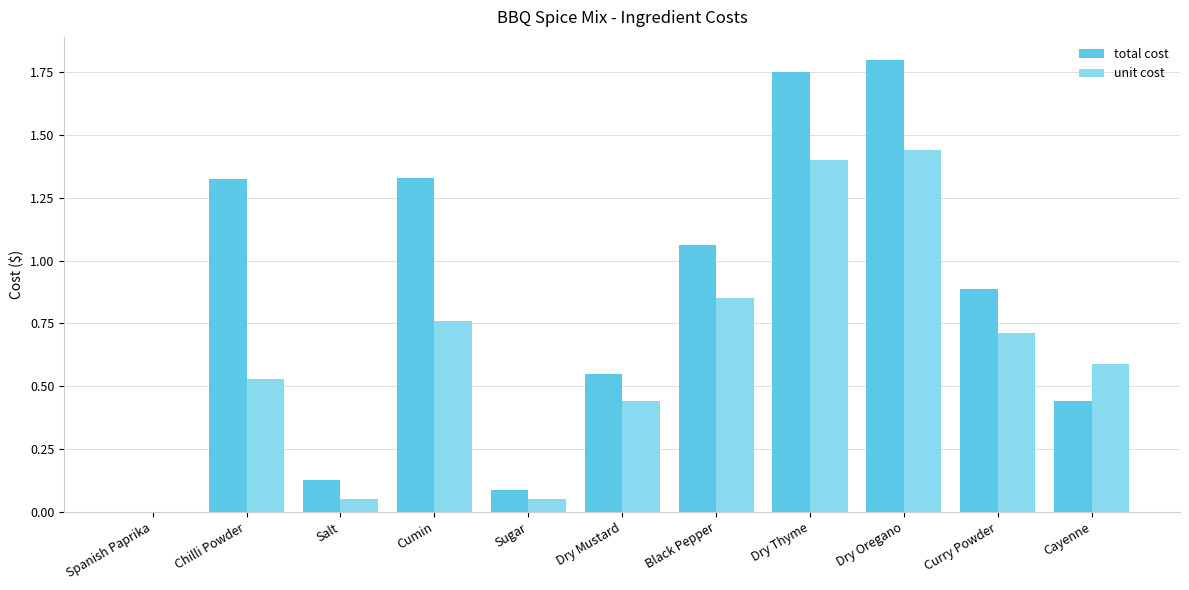

Are the bars horizontal?

No